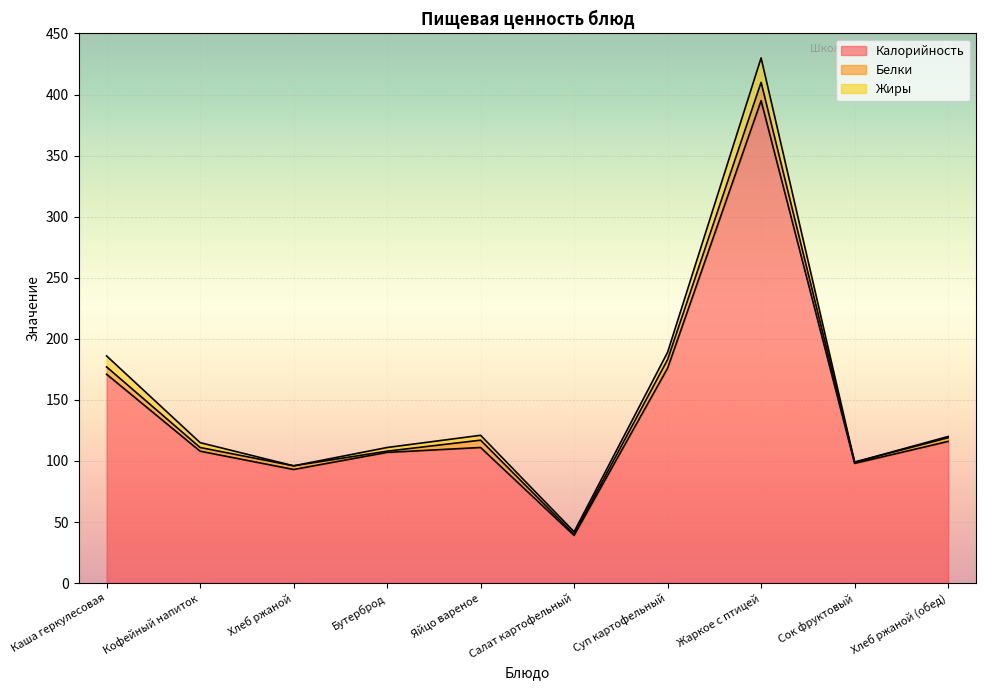

True or false: Жиры and Калорийность intersect in this chart.

False